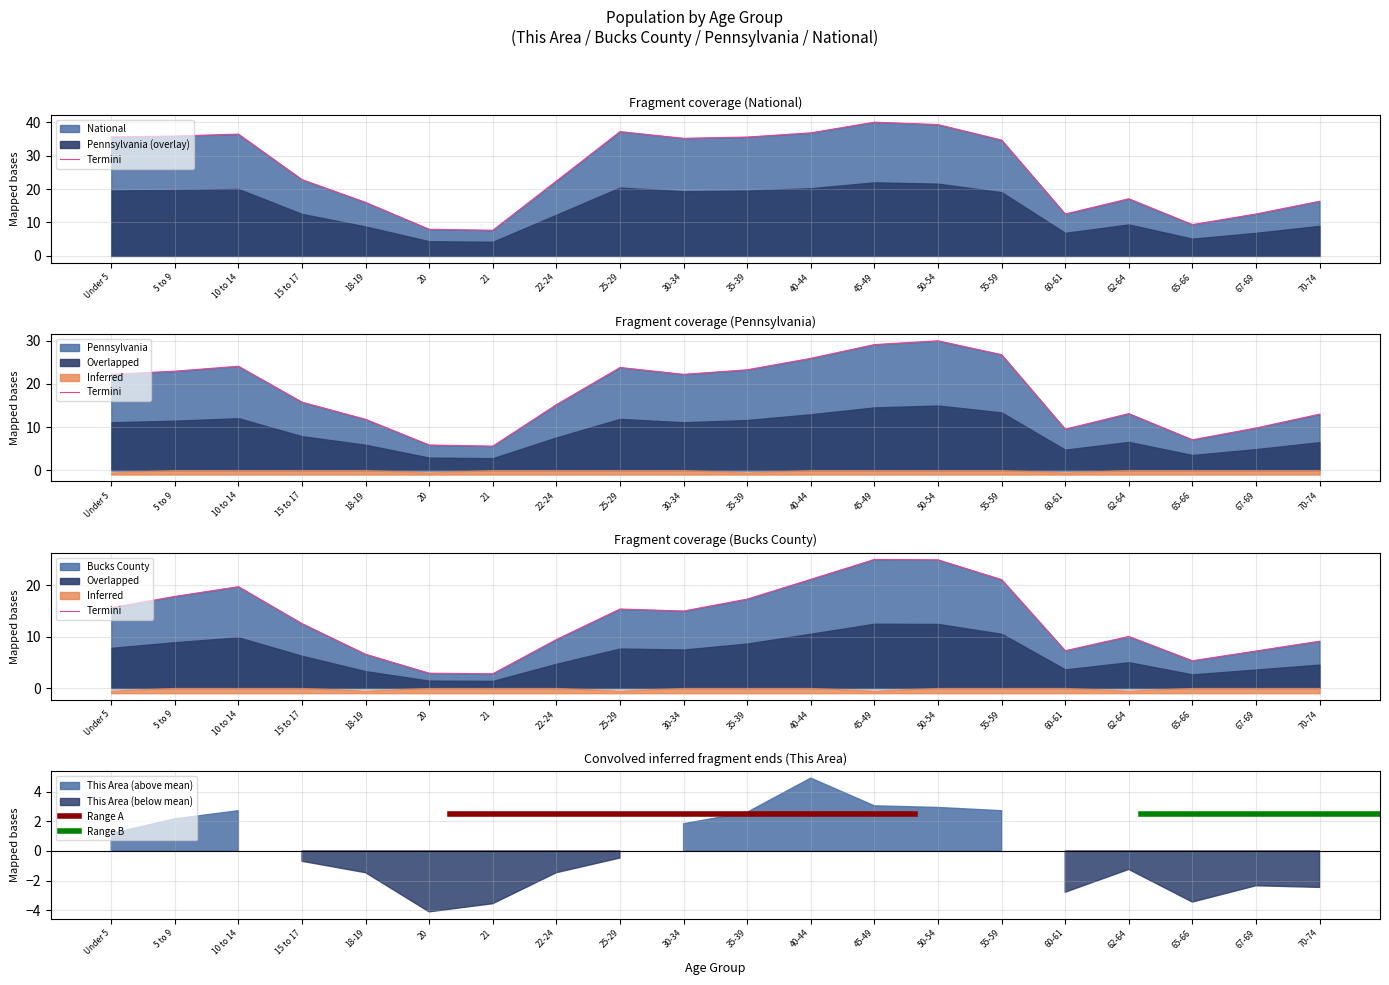

Which category has the highest value in the National series?

45-49